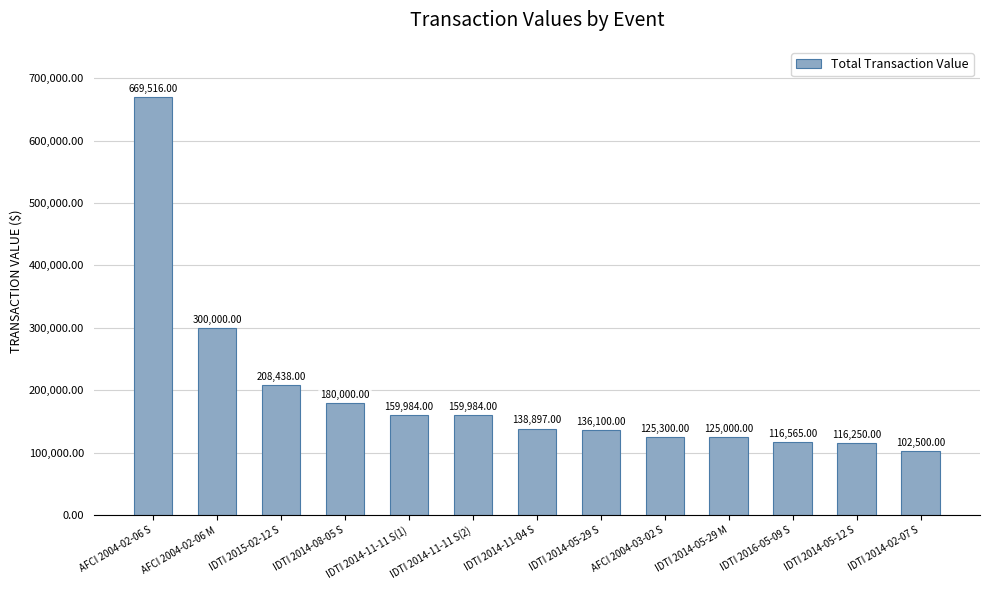

At which label does the data first exceed 138897?

AFCI 2004-02-06 S